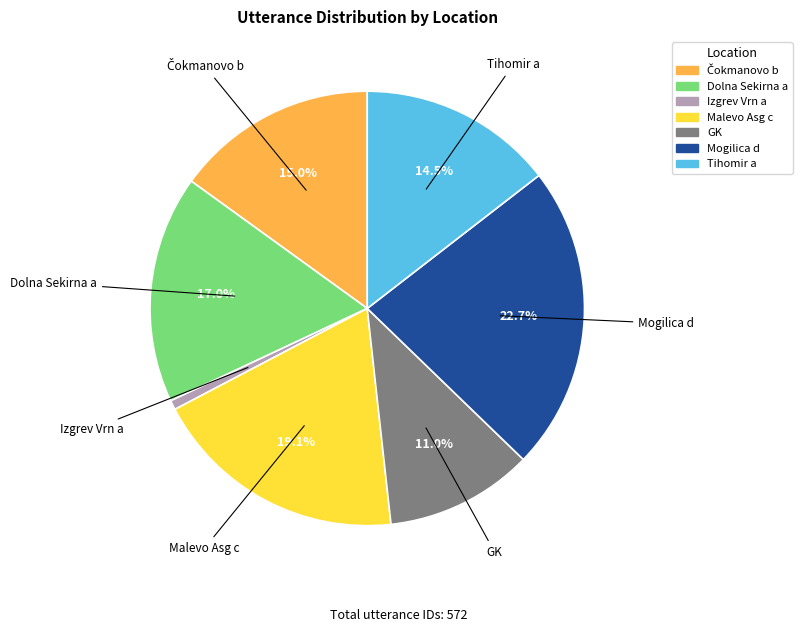

What is the ratio of the value at Dolna Sekirna a to the value at Malevo Asg c?

0.9